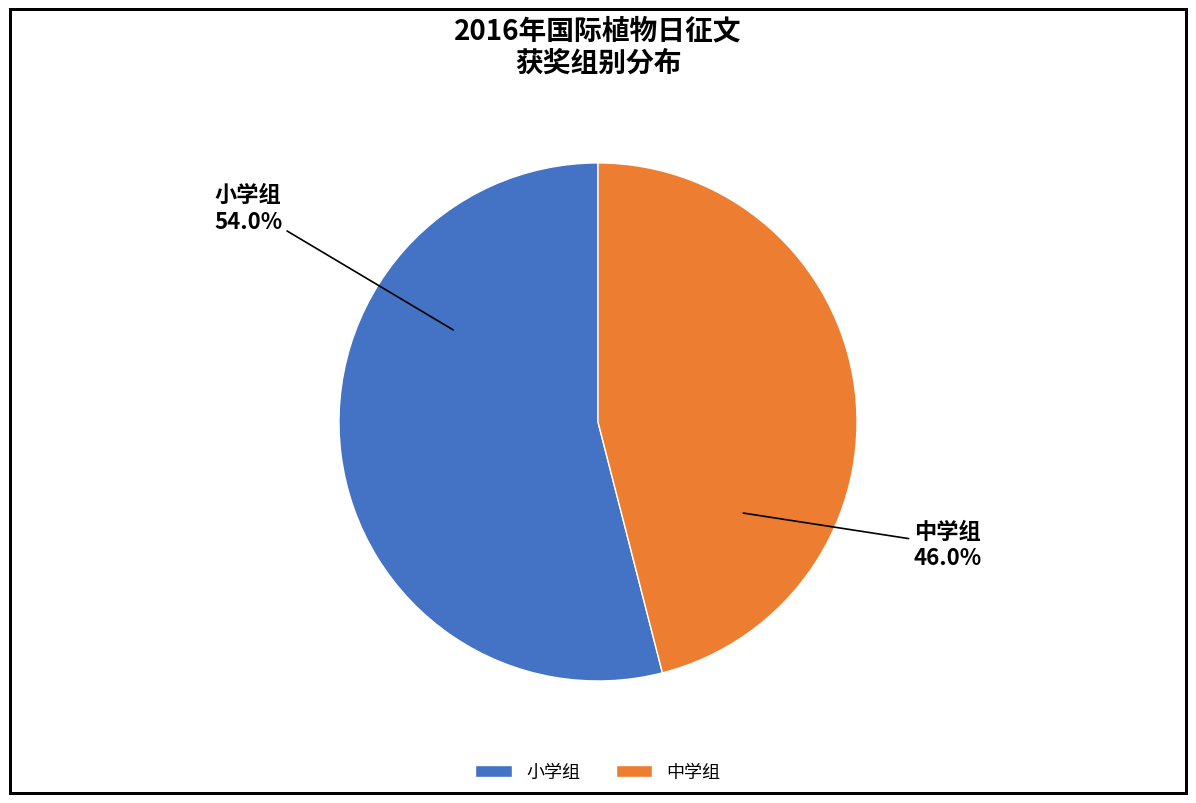

Is 中学组 the majority of the pie?

No